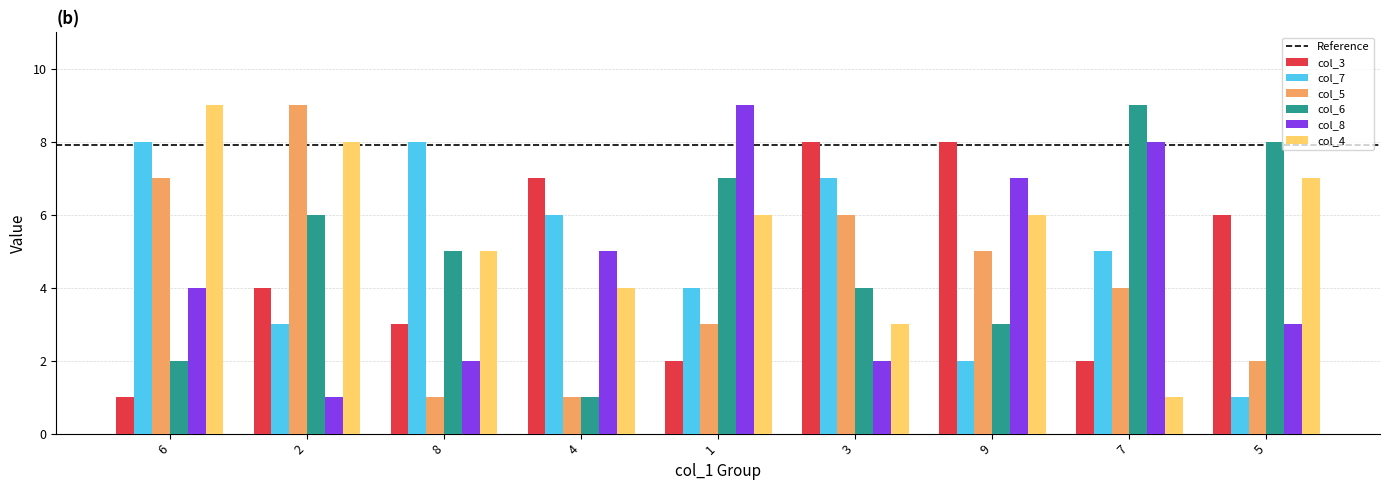

What is the lowest value of the col_5 series?

1